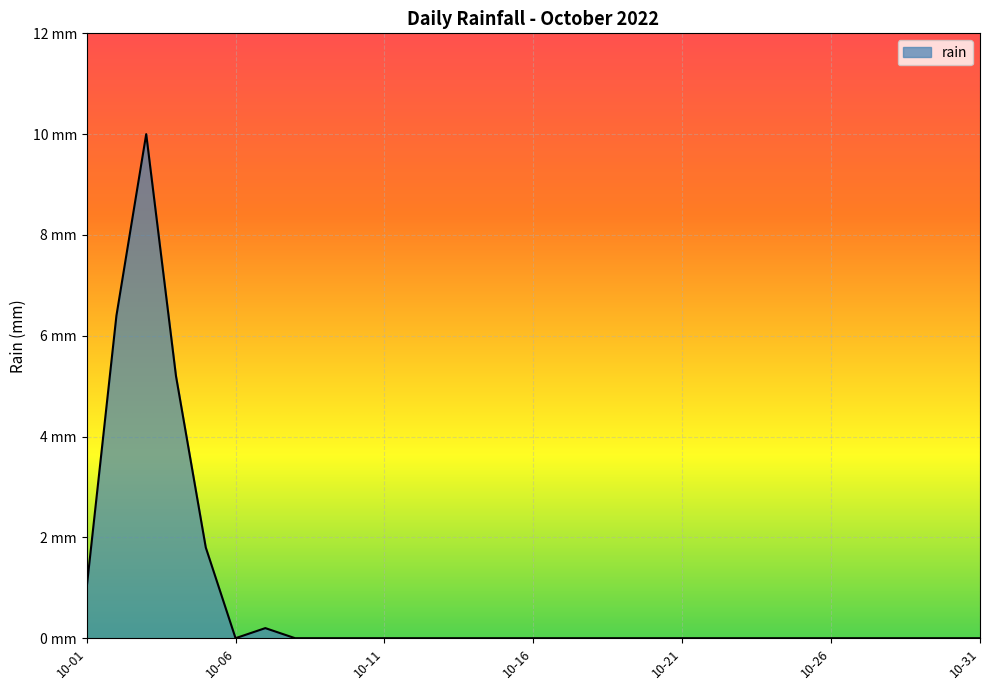

Which label corresponds to the largest value in the chart?

2022-10-03